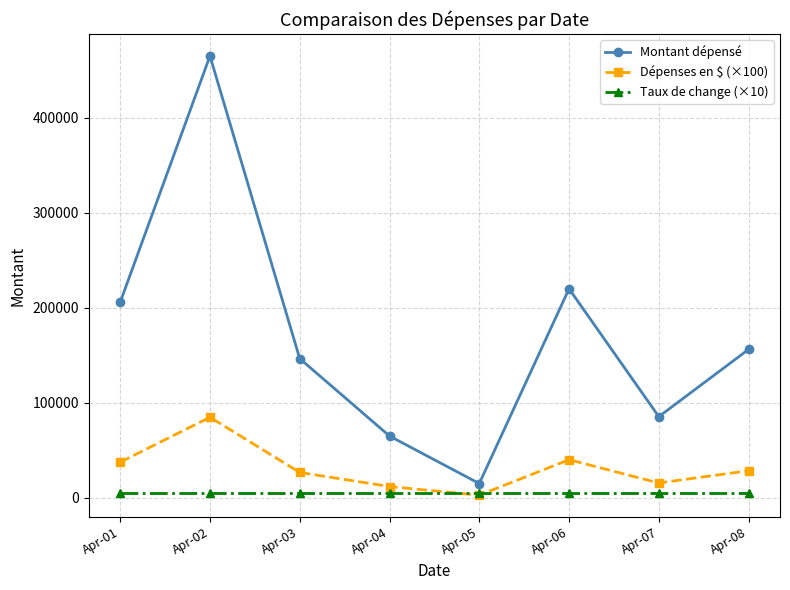

What is the value of the Montant dépensé point at the 7th from the left?

85422.0